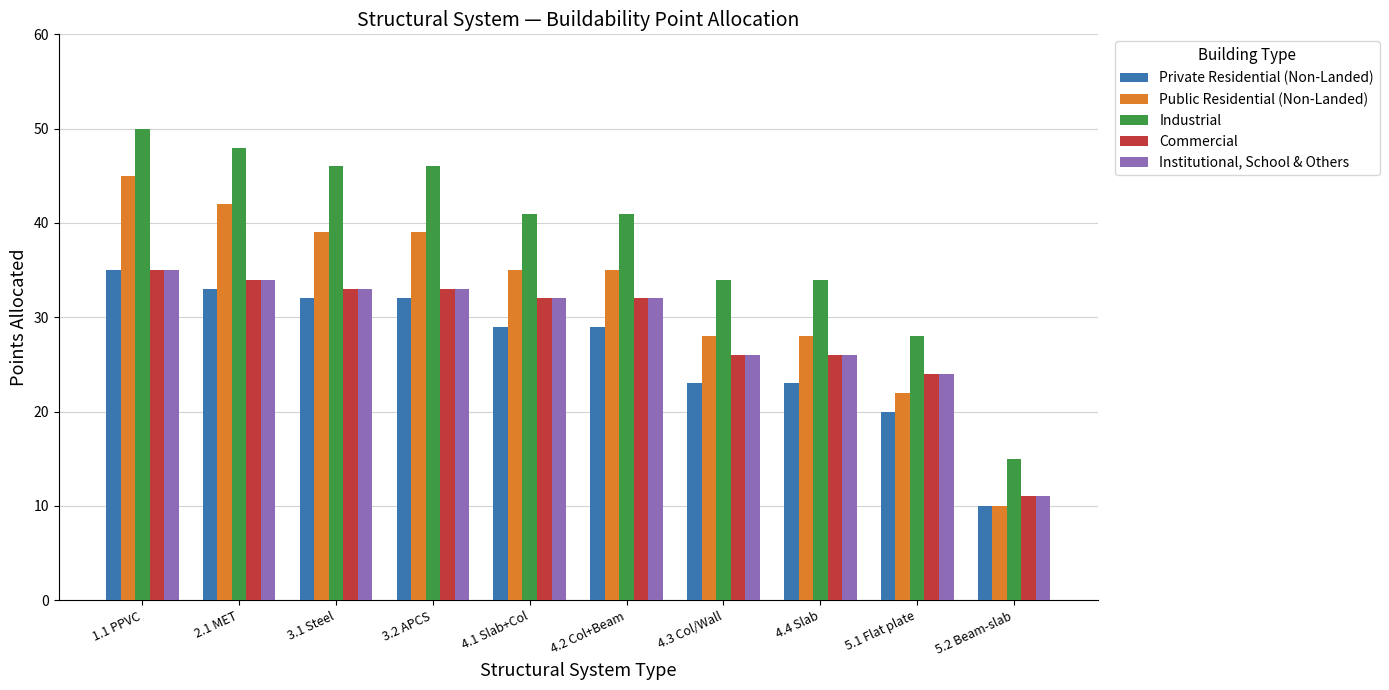

Reading left to right, extract all data points from this chart.

Private Residential (Non-Landed): 1.1 PPVC=35	2.1 MET=33	3.1 Steel=32	3.2 APCS=32	4.1 Slab+Col=29	4.2 Col+Beam=29	4.3 Col/Wall=23	4.4 Slab=23	5.1 Flat plate=20	5.2 Beam-slab=10
Public Residential (Non-Landed): 1.1 PPVC=45	2.1 MET=42	3.1 Steel=39	3.2 APCS=39	4.1 Slab+Col=35	4.2 Col+Beam=35	4.3 Col/Wall=28	4.4 Slab=28	5.1 Flat plate=22	5.2 Beam-slab=10
Industrial: 1.1 PPVC=50	2.1 MET=48	3.1 Steel=46	3.2 APCS=46	4.1 Slab+Col=41	4.2 Col+Beam=41	4.3 Col/Wall=34	4.4 Slab=34	5.1 Flat plate=28	5.2 Beam-slab=15
Commercial: 1.1 PPVC=35	2.1 MET=34	3.1 Steel=33	3.2 APCS=33	4.1 Slab+Col=32	4.2 Col+Beam=32	4.3 Col/Wall=26	4.4 Slab=26	5.1 Flat plate=24	5.2 Beam-slab=11
Institutional, School & Others: 1.1 PPVC=35	2.1 MET=34	3.1 Steel=33	3.2 APCS=33	4.1 Slab+Col=32	4.2 Col+Beam=32	4.3 Col/Wall=26	4.4 Slab=26	5.1 Flat plate=24	5.2 Beam-slab=11